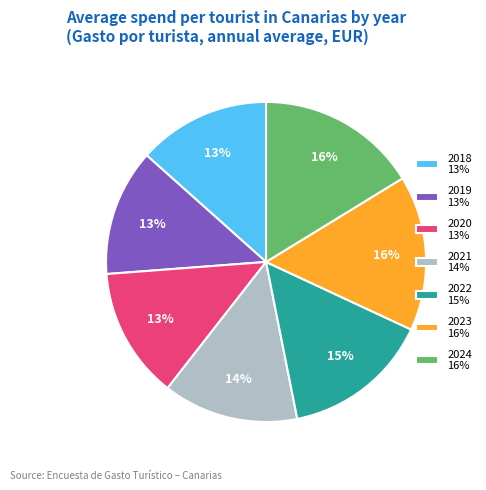

To the nearest percent, what portion does 2020 represent?

13%